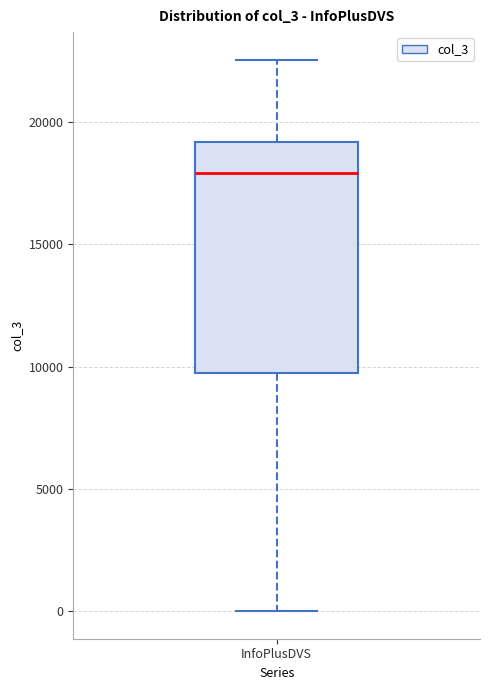

Read this box plot against the y-axis: the position of the median line, the range covered by the box, and the ends of both whiskers. The values are not printed on the chart, so give them approximately, as read against the axis.

median 18000, box 9500 to 19000, whiskers 0 to 22500